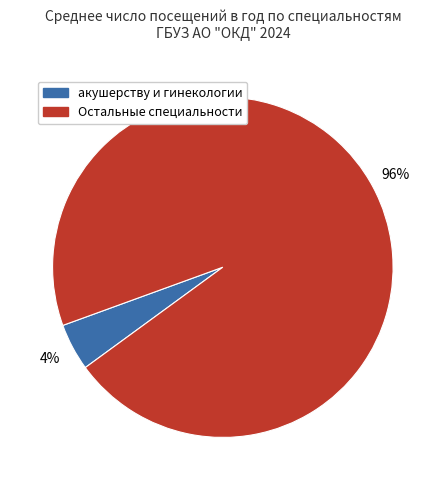

To the nearest percent, what is the average slice percentage?

50%